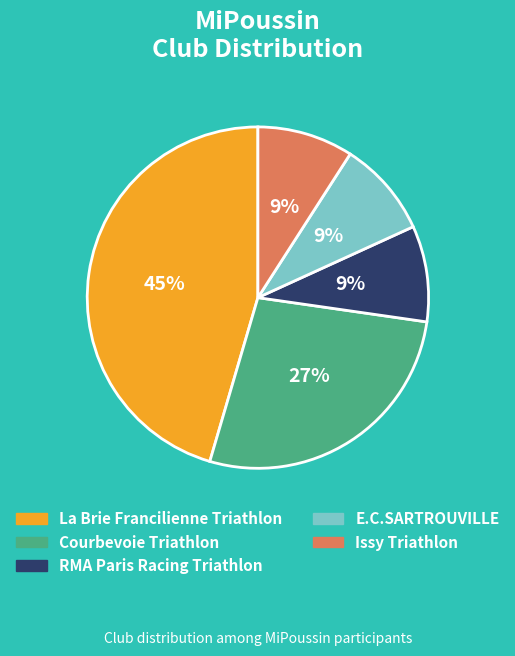

Is it true that Issy Triathlon is 9% of the pie?

True